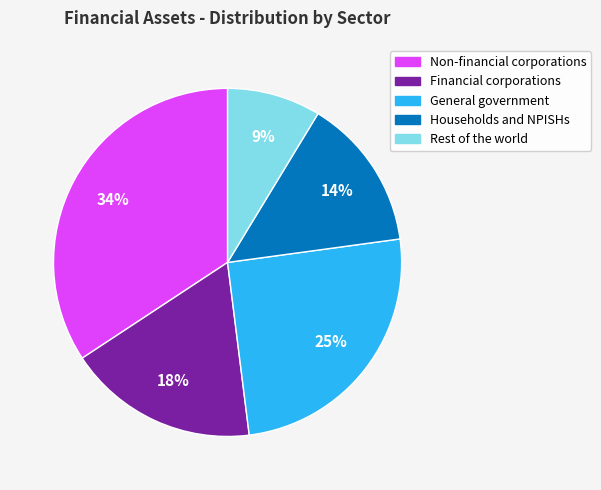

How many segments does this pie chart have?

5